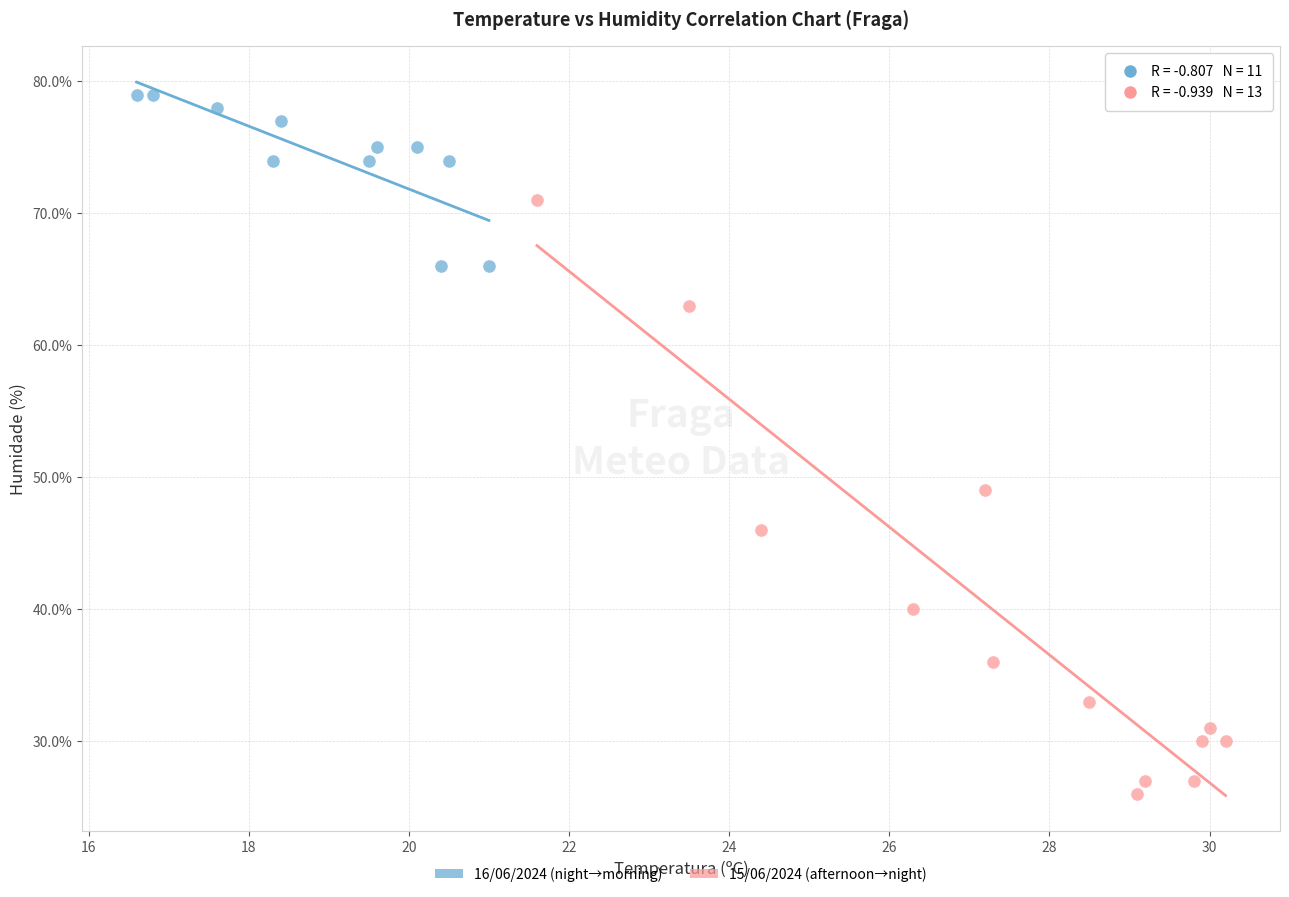

Which series contains the highest Y value?

16/06/2024 (night→morning)